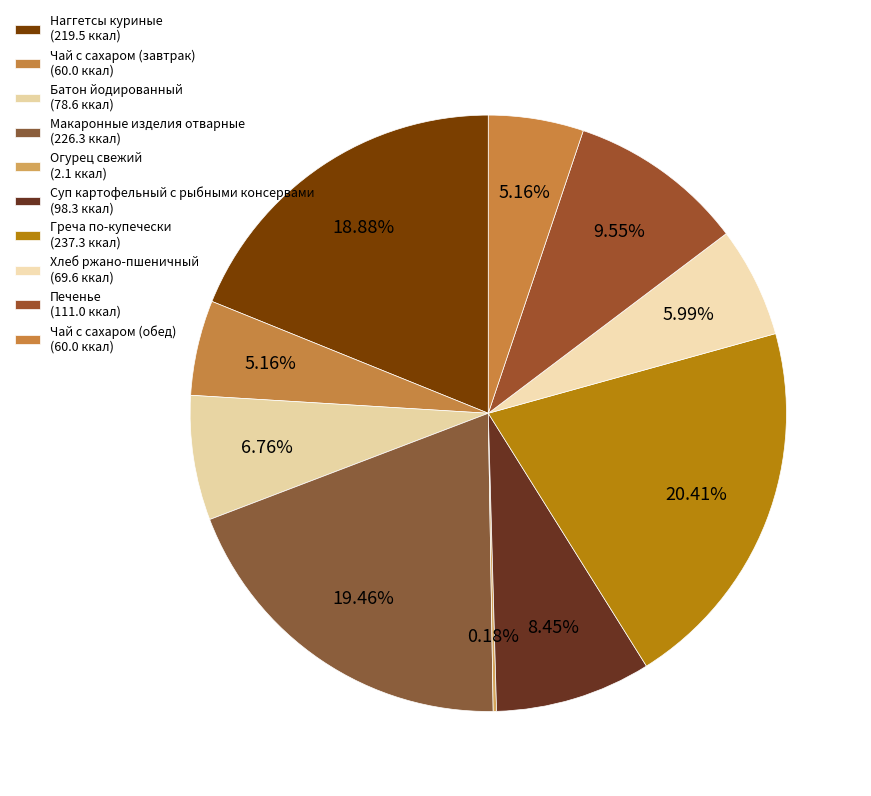

Which slice is the smallest?

Огурец свежий